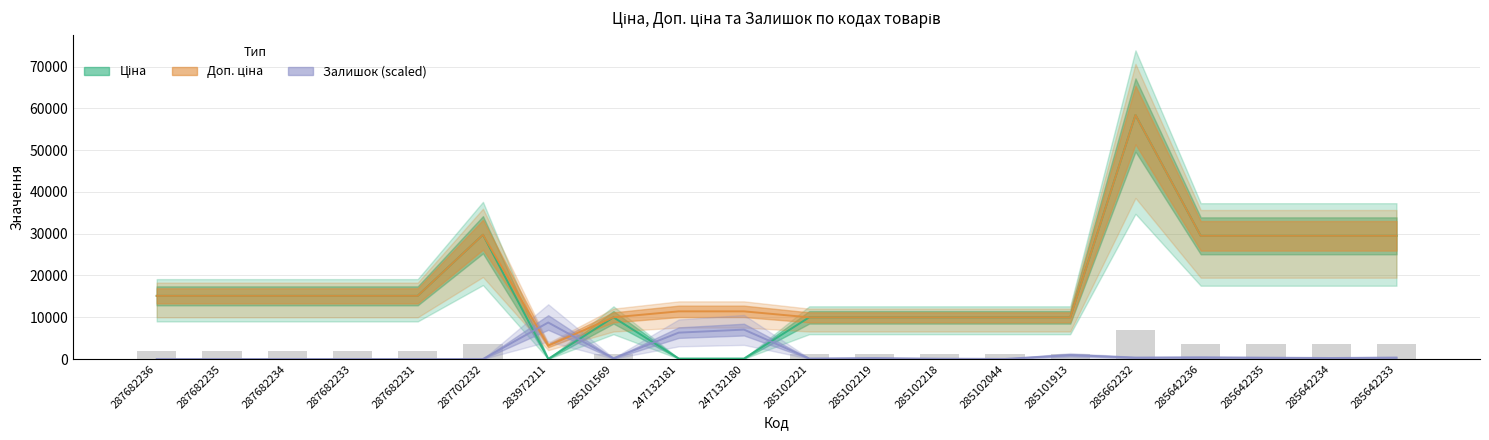

How many groups of bars are there?

20